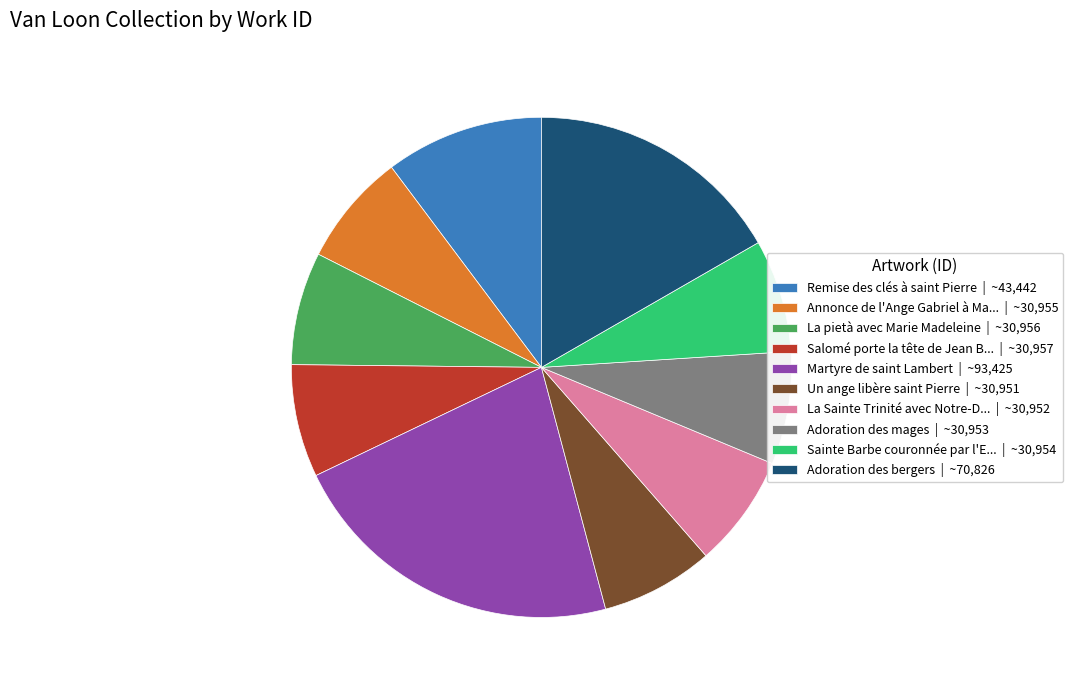

Do La pietà avec Marie Madeleine | ~30,956 and La Sainte Trinité avec Notre-D... | ~30,952 together represent more than half of the pie?

No